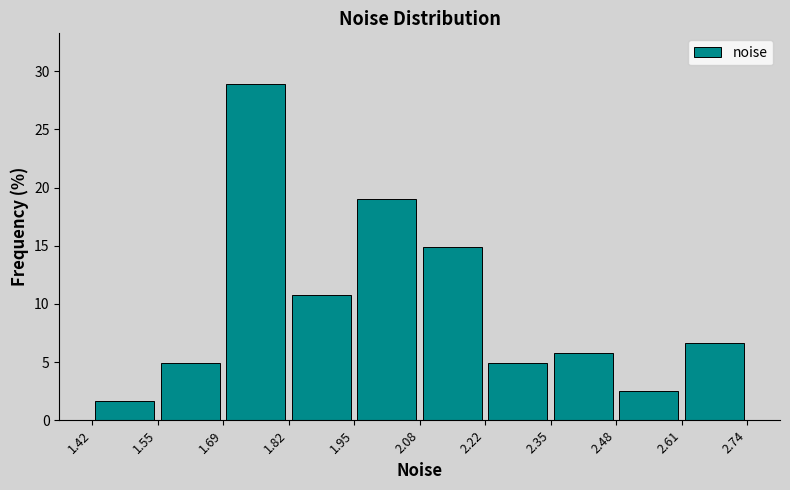

Reading left to right, list every bar in this chart as the range it spans on the x-axis followed by its height. The values are not printed on the chart, so give them approximately, as read against the axis.

1.42 to 1.55: 1.5
1.55 to 1.69: 5.0
1.69 to 1.82: 29.0
1.82 to 1.95: 10.5
1.95 to 2.08: 19.0
2.08 to 2.22: 15.0
2.22 to 2.35: 5.0
2.35 to 2.48: 6.0
2.48 to 2.61: 2.5
2.61 to 2.74: 6.5